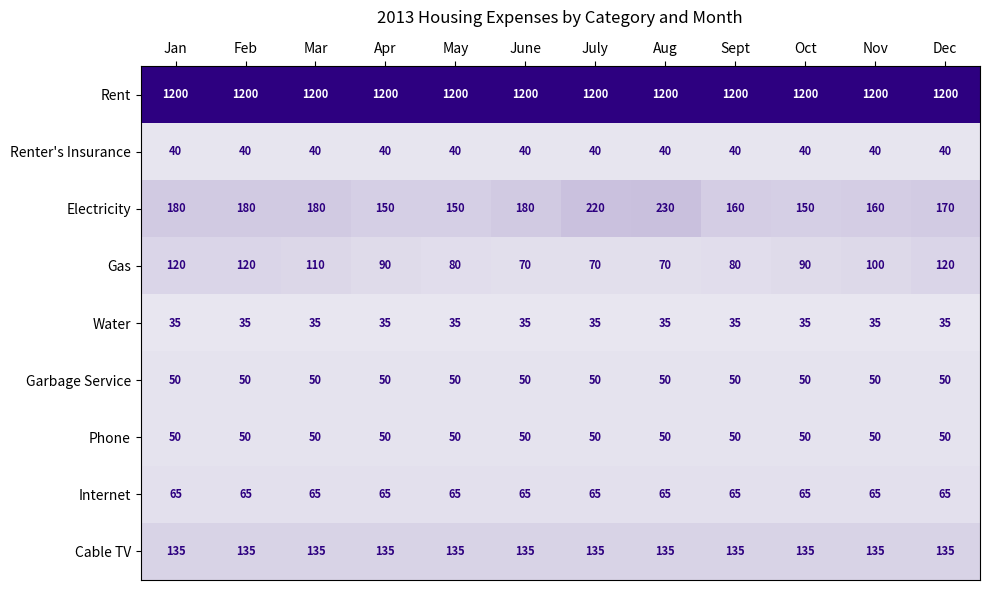

What is the difference between the maximum and minimum values in the Gas series?

50